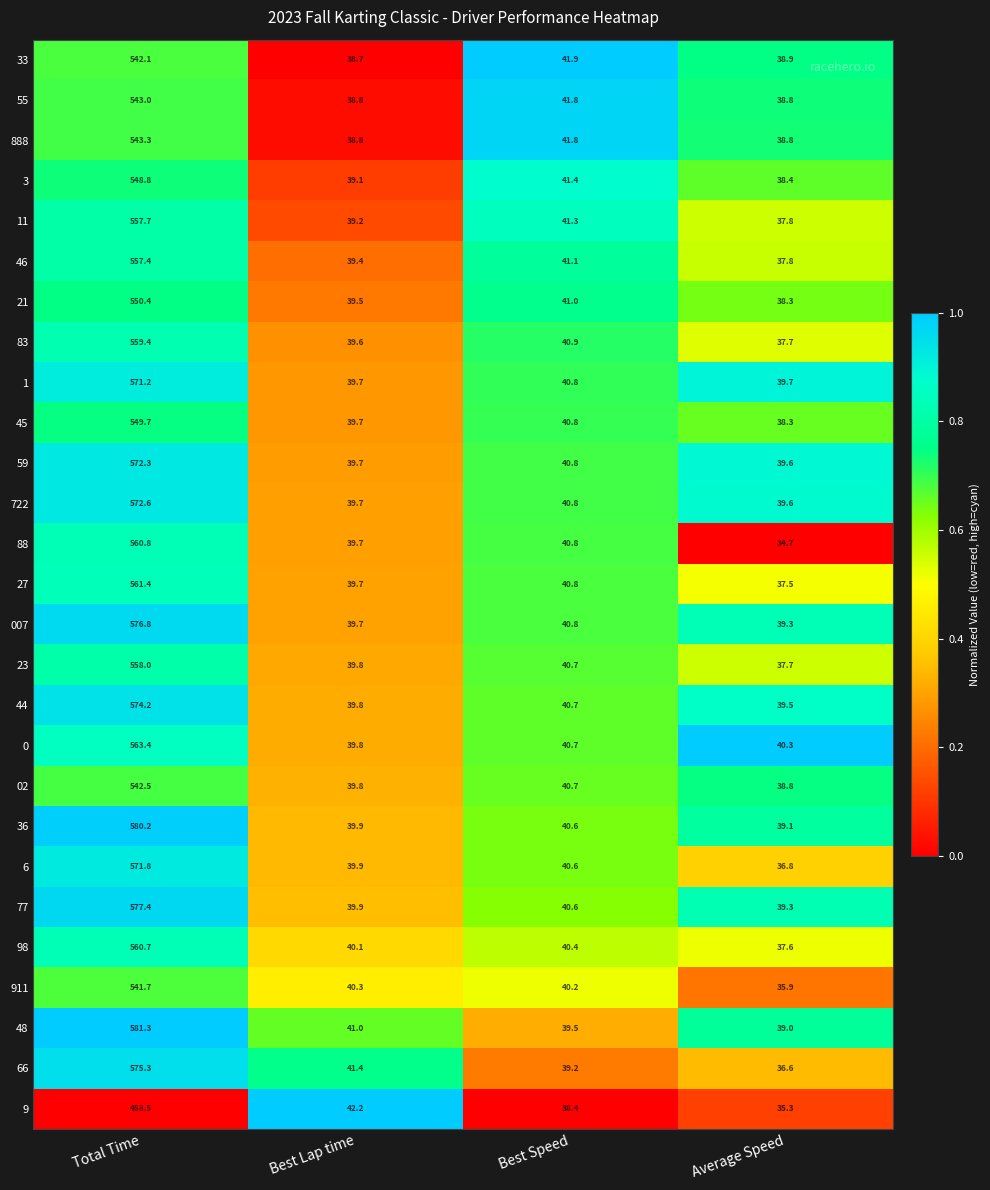

What is the difference between the second highest and minimum values in the 9 series?

6.9